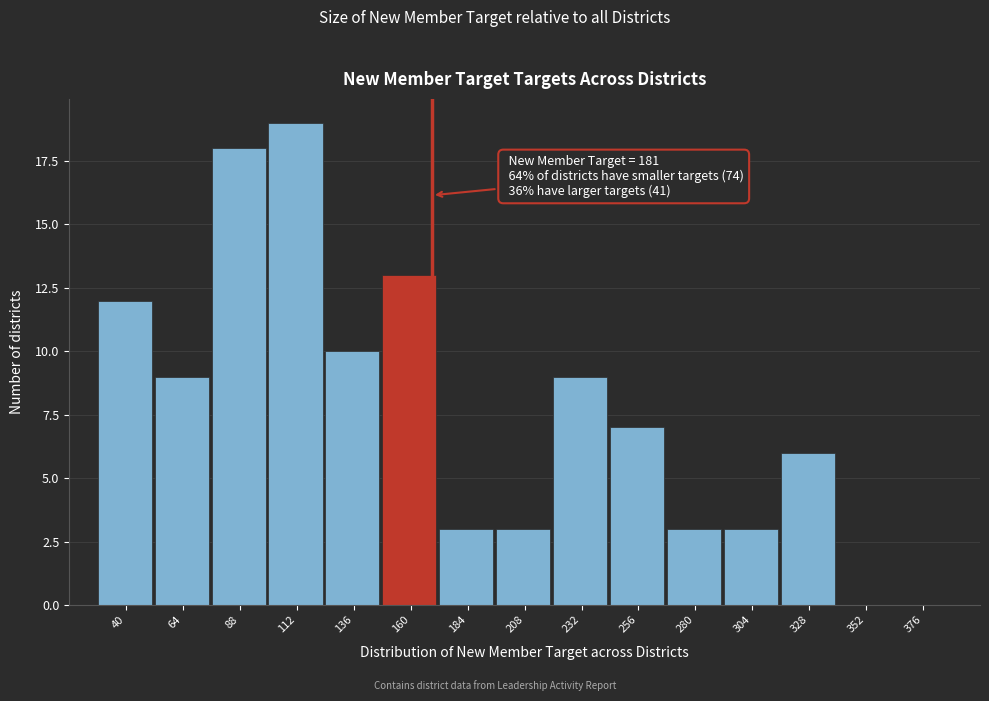

Reading left to right, what are all the values shown in this chart?

40=12	64=9	88=18	112=19	136=10	160=13	184=3	208=3	232=9	256=7	280=3	304=3	328=6	352=0	376=0